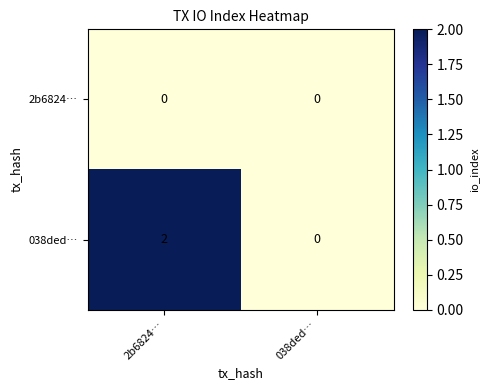

The value of 038ded… at 2b6824… is 1. True or false?

False